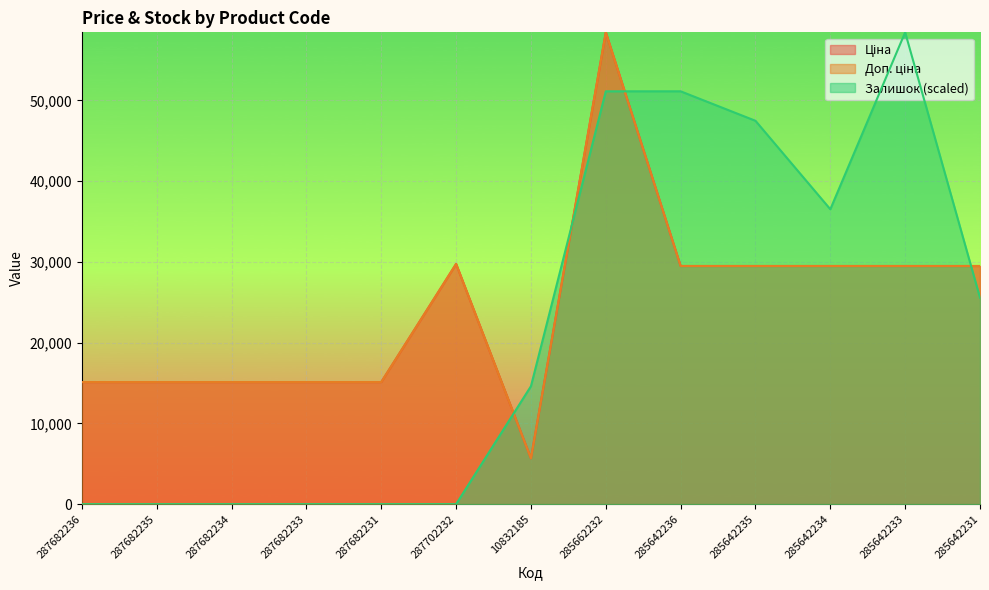

Reading left to right, list all the values displayed in this chart.

Ціна: 287682236=15120.0	287682235=15120.0	287682234=15120.0	287682233=15120.0	287682231=15120.0	287702232=29747.2	10832185=5673.8	285662232=58426.5	285642236=29491.5	285642235=29491.5	285642234=29491.5	285642233=29491.5	285642231=29491.5
Доп. ціна: 287682236=15120.0	287682235=15120.0	287682234=15120.0	287682233=15120.0	287682231=15120.0	287702232=29747.2	10832185=5673.8	285662232=58426.5	285642236=29491.5	285642235=29491.5	285642234=29491.5	285642233=29491.5	285642231=29491.5
Залишок: 287682236=0.0	287682235=0.0	287682234=0.0	287682233=0.0	287682231=0.0	287702232=0.0	10832185=14606.6	285662232=51123.2	285642236=51123.2	285642235=47471.6	285642234=36516.6	285642233=58426.5	285642231=25561.6